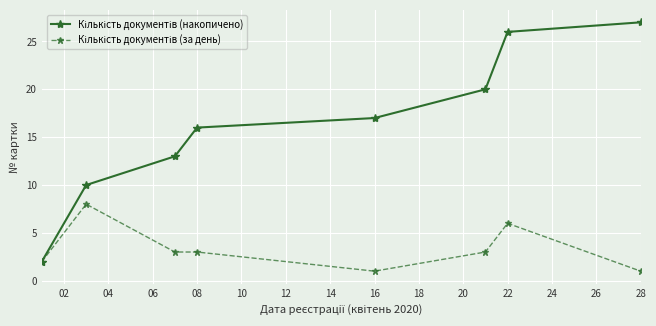

What is the maximum value shown in the chart?

27